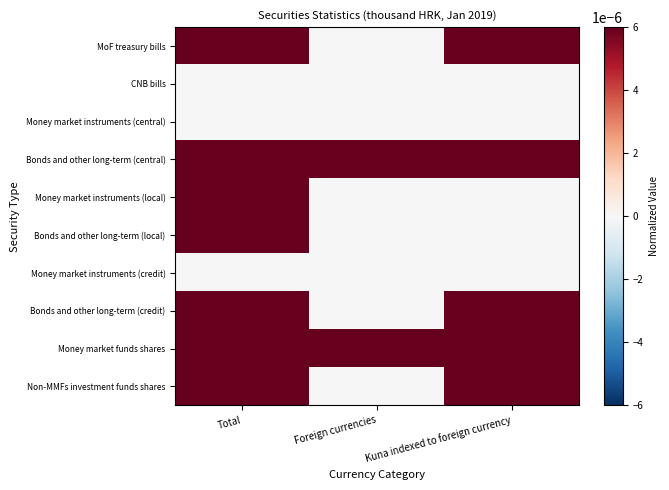

How many distinct data groups are displayed?

10